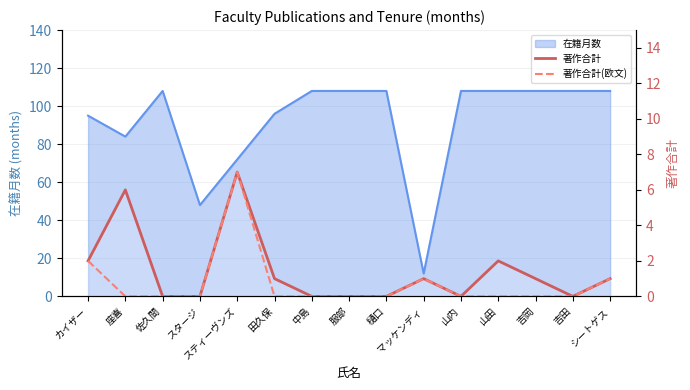

What position from the right is 中島?

9